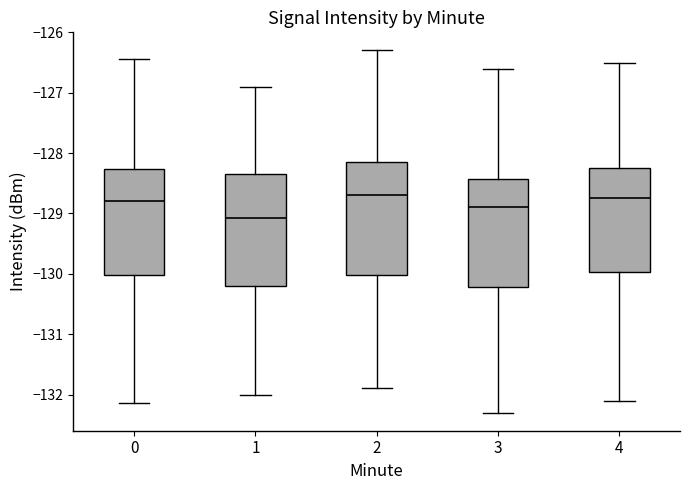

Where does the lower whisker of the box at x = 1 end on the y-axis? The values are not printed on the chart, so give them approximately, as read against the axis.

-132.0